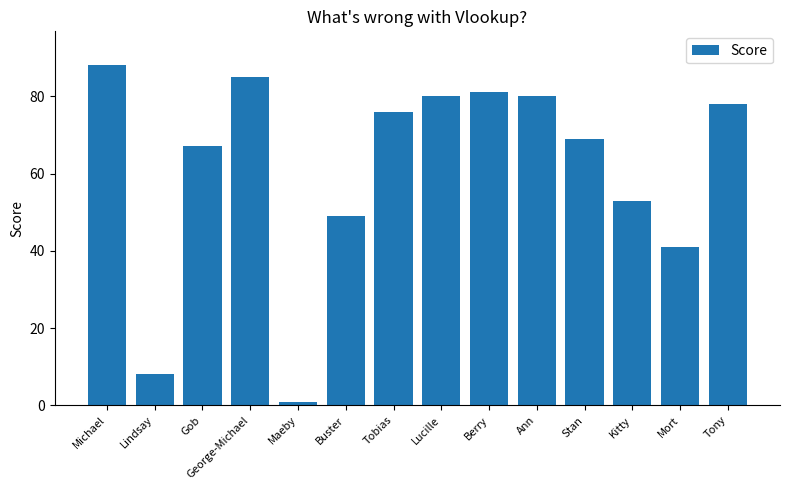

Approximately how many times larger is the value at Lucille compared to Stan?

1.2